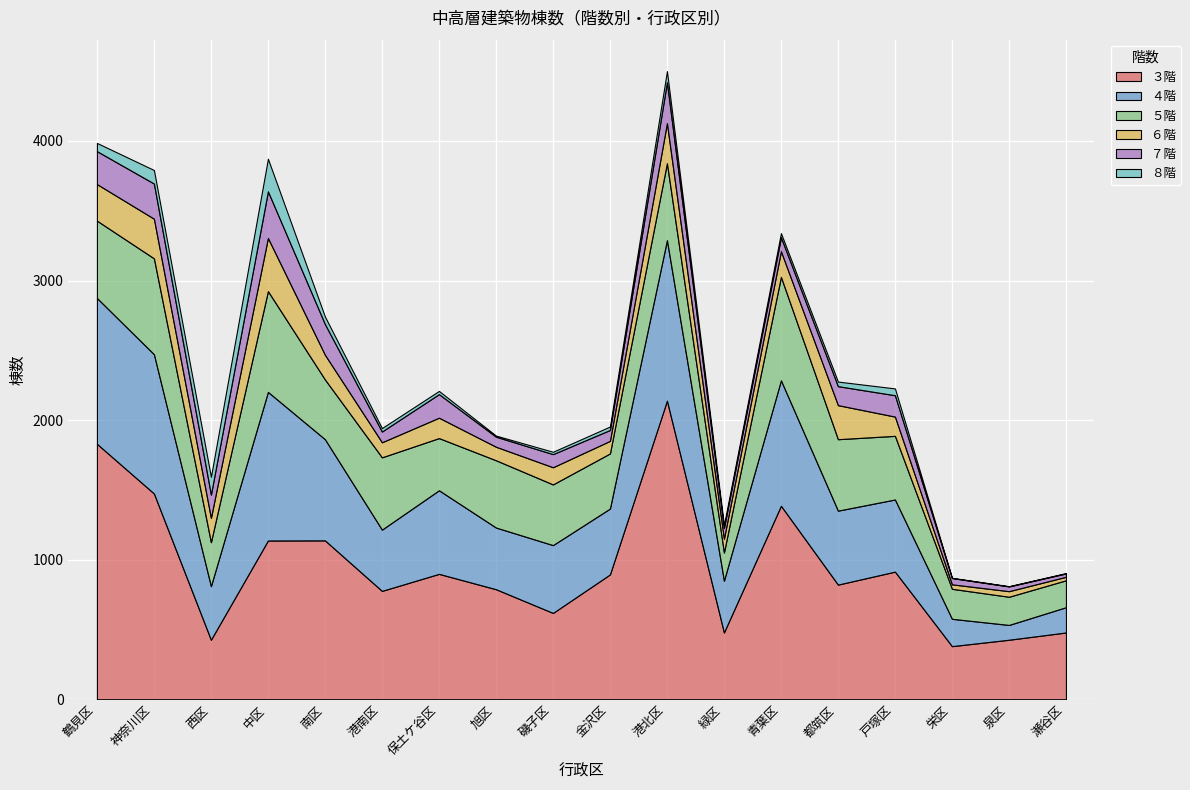

True or false: ８階 and ７階 intersect in this chart.

False